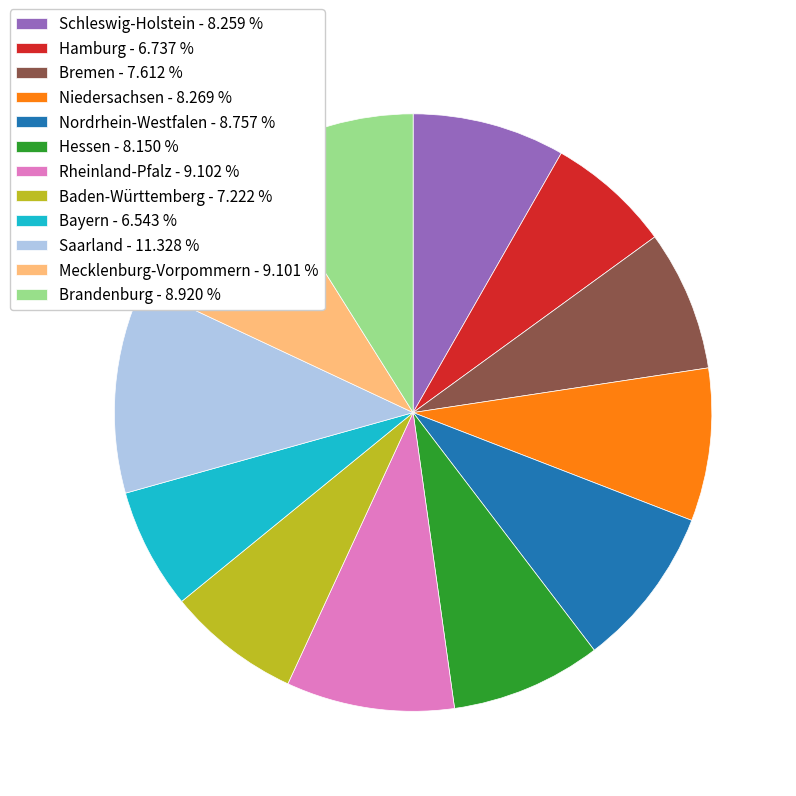

Approximately how many times larger is the value at Rheinland-Pfalz compared to Hamburg?

1.4